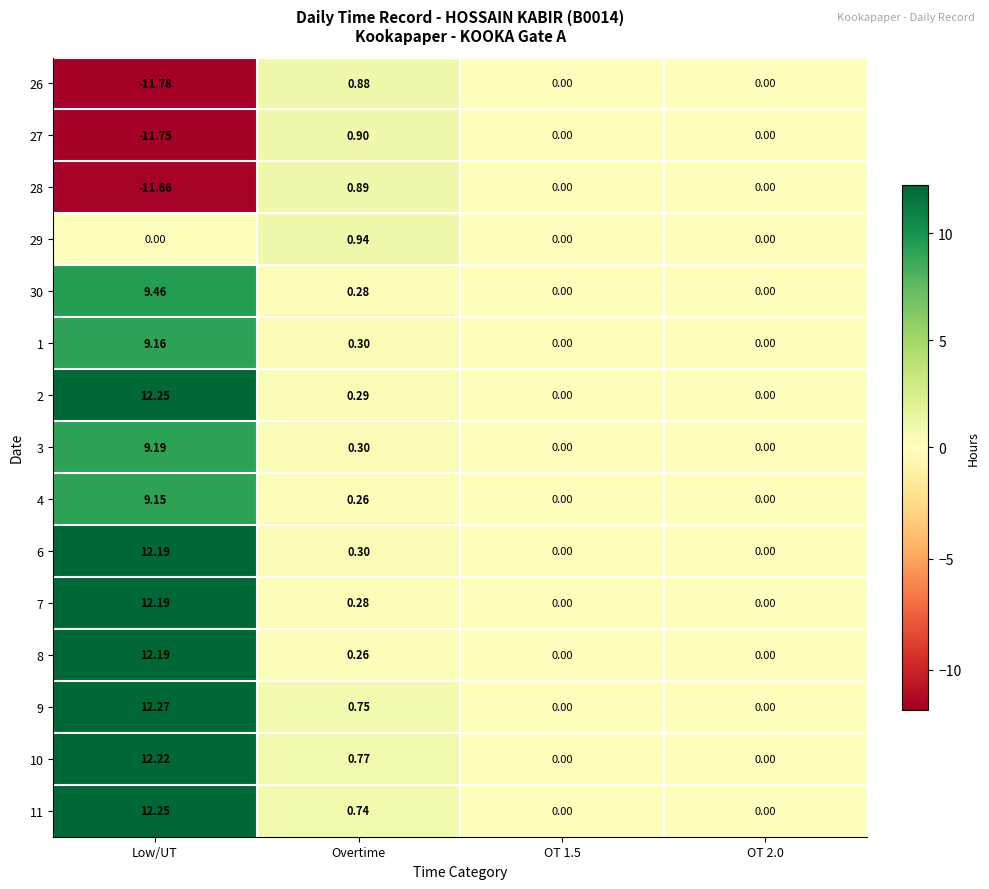

At which label does 28 first exceed 0?

Overtime